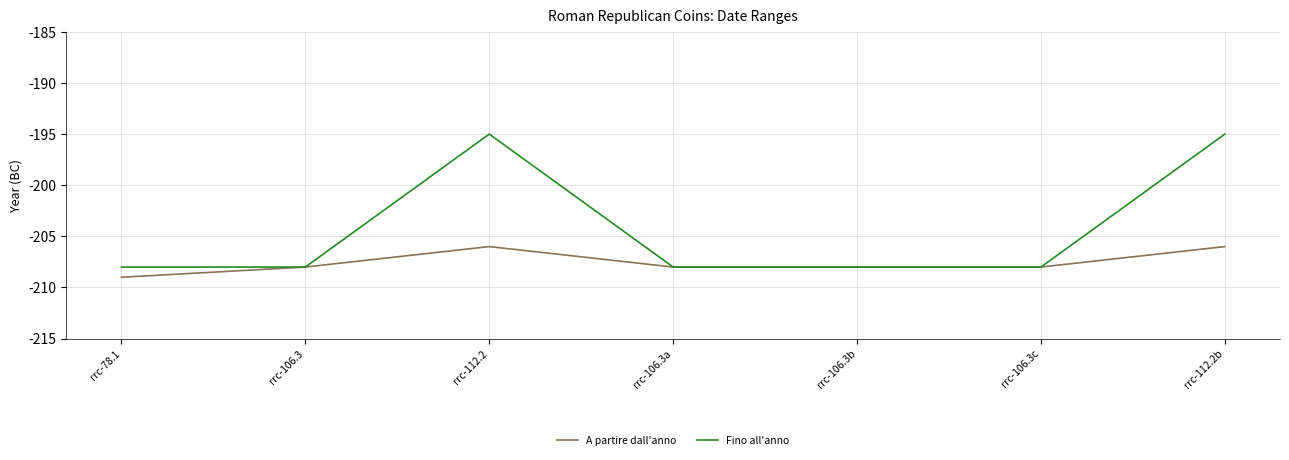

What are all the series names shown in the legend?

A partire dall'anno, Fino all'anno